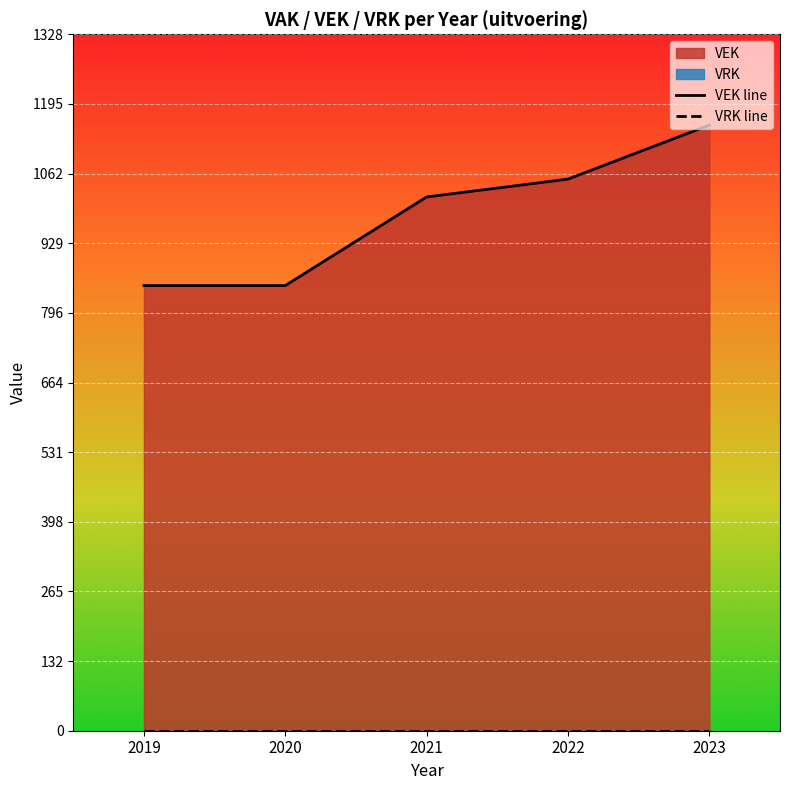

What is the difference between the values at 2020 and 2023?

306